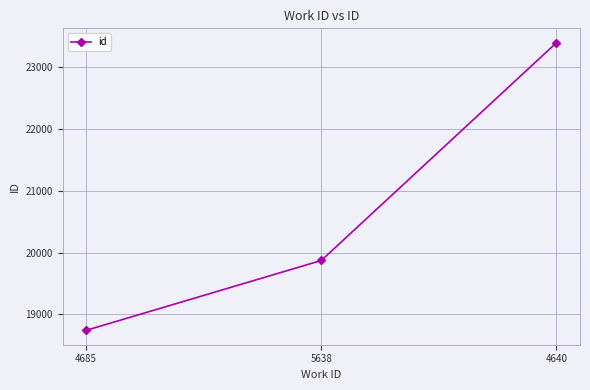

The value at 4640 is 23397. True or false?

True